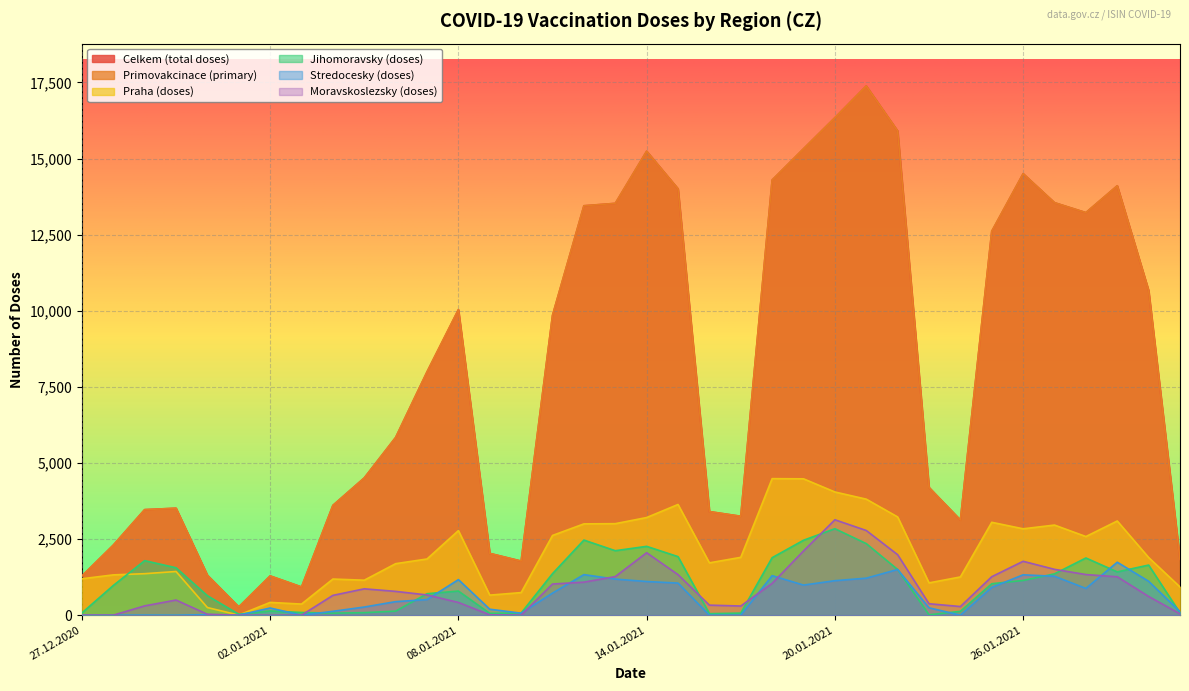

Count the number of categories in the chart.

36